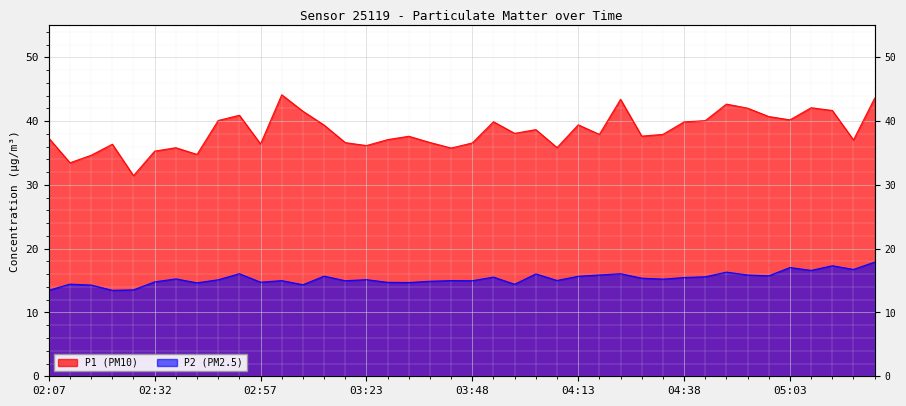

Reading left to right, what are all the values shown in this chart?

P1: 02:07=37.3	02:12=33.5	02:17=34.6	02:22=36.4	02:27=31.4	02:32=35.3	02:37=35.8	02:42=34.8	02:47=40.1	02:52=40.9	02:57=36.4	03:02=44.1	03:07=41.5	03:13=39.4	03:18=36.6	03:23=36.2	03:28=37.1	03:33=37.6	03:38=36.6	03:43=35.8	03:48=36.6	03:53=39.9	03:58=38.1	04:03=38.7	04:08=35.9	04:13=39.4	04:18=37.9	04:23=43.4	04:28=37.6	04:33=37.9	04:38=39.9	04:43=40.1	04:48=42.7	04:53=42.0	04:58=40.7	05:03=40.2	05:09=42.1	05:14=41.7	05:19=37.0	05:24=43.6
P2: 02:07=13.5	02:12=14.4	02:17=14.3	02:22=13.5	02:27=13.6	02:32=14.8	02:37=15.3	02:42=14.7	02:47=15.1	02:52=16.1	02:57=14.8	03:02=15.0	03:07=14.3	03:13=15.7	03:18=15.0	03:23=15.2	03:28=14.7	03:33=14.7	03:38=14.9	03:43=15.0	03:48=15.0	03:53=15.6	03:58=14.4	04:03=16.1	04:08=15.0	04:13=15.7	04:18=15.9	04:23=16.1	04:28=15.4	04:33=15.2	04:38=15.5	04:43=15.6	04:48=16.3	04:53=15.9	04:58=15.8	05:03=17.1	05:09=16.6	05:14=17.3	05:19=16.8	05:24=17.9